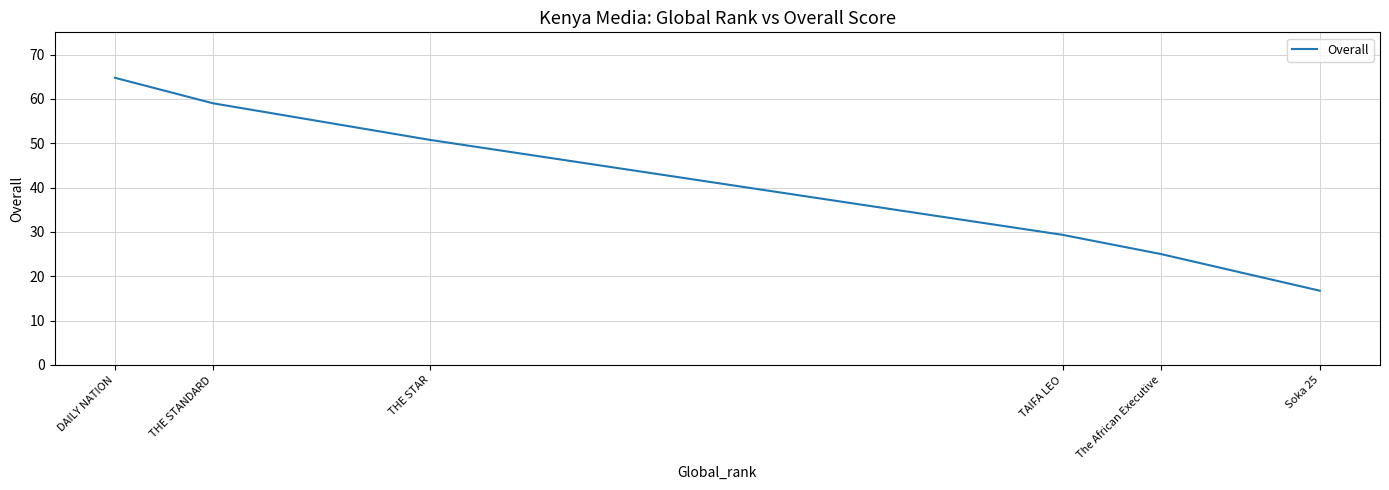

Reading right to left, list all the values displayed in this chart.

Soka 25=16.8	The African Executive=25.0	TAIFA LEO=29.3	THE STAR=50.8	THE STANDARD=59.0	DAILY NATION=64.8